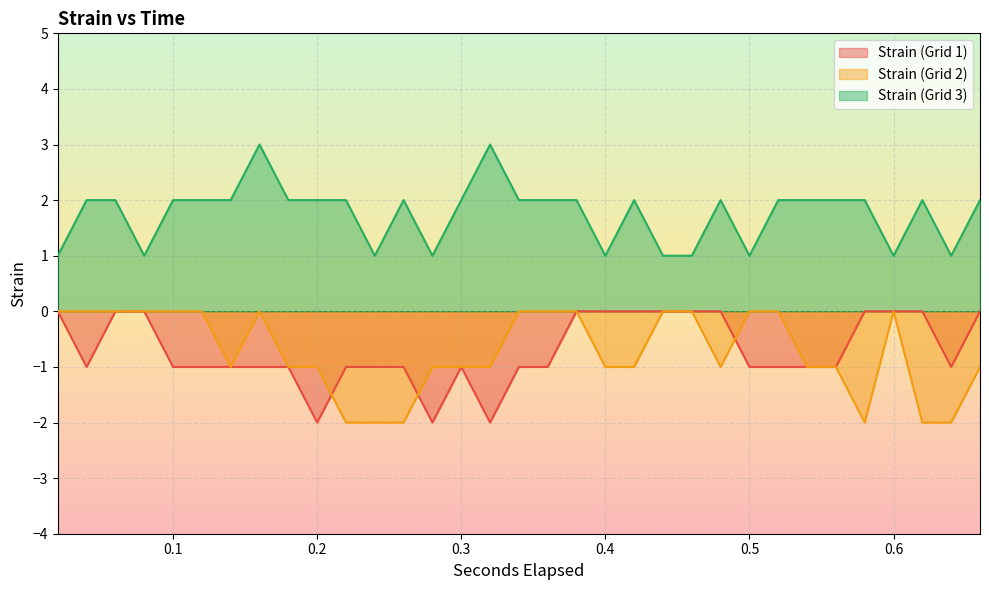

Which series changed the most between 0.36 and 0.42?

Strain (Grid 1)